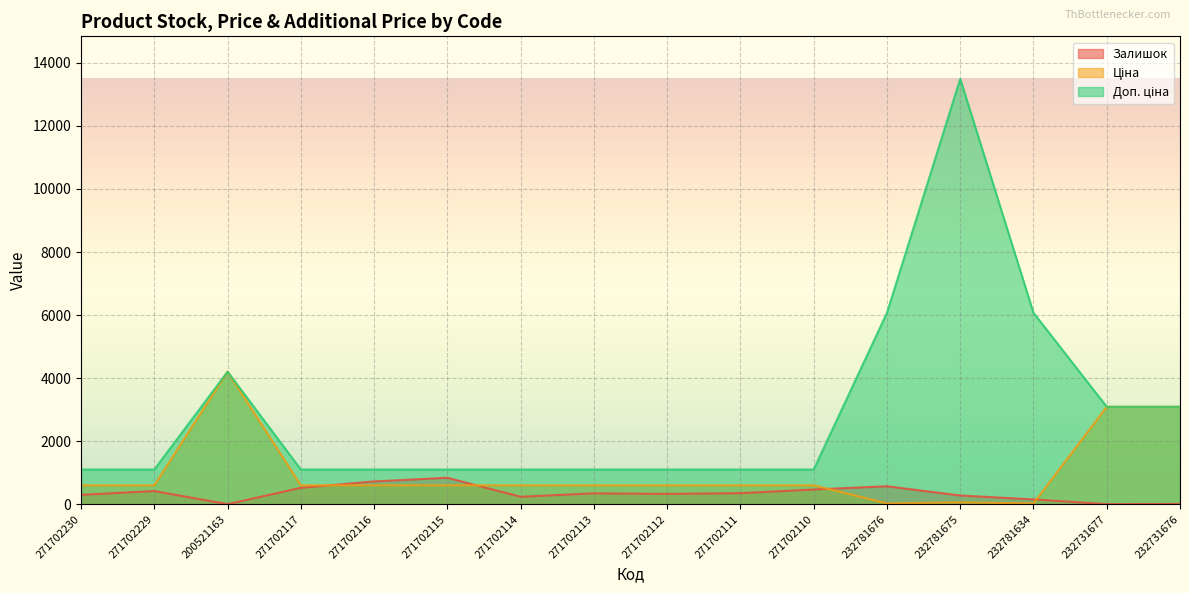

Reading right to left, transcribe all the data shown in this chart.

Залишок: 9.0	3.0	153.0	277.0	570.0	467.0	350.0	328.0	345.0	237.0	839.0	724.0	520.0	2.0	418.0	297.0
Ціна: 3091.2	3091.2	27.0	60.0	27.0	599.9	599.9	599.9	599.9	599.9	599.9	599.9	599.9	4204.8	599.9	599.9
Доп. ціна: 3091.0	3091.0	6072.0	13493.2	6072.0	1100.0	1100.0	1100.0	1100.0	1100.0	1100.0	1100.0	1100.0	4205.0	1100.0	1100.0